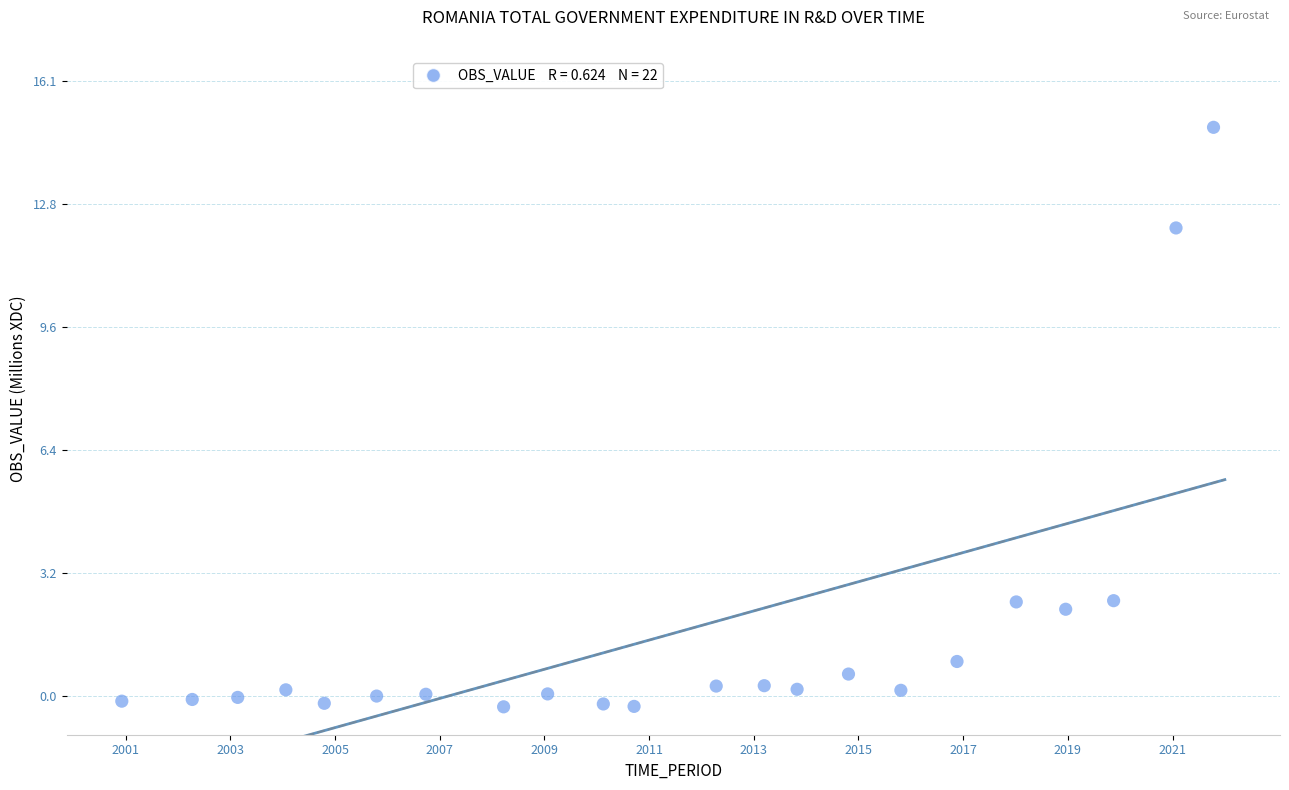

What is the range of Y values (max minus min)?

15.1